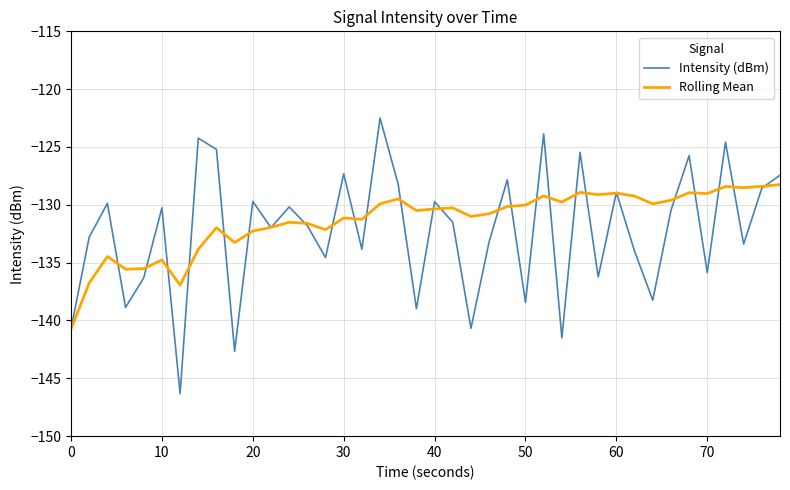

Rank the series by their maximum value, from lowest to highest.

Rolling Mean, Intensity (dBm)